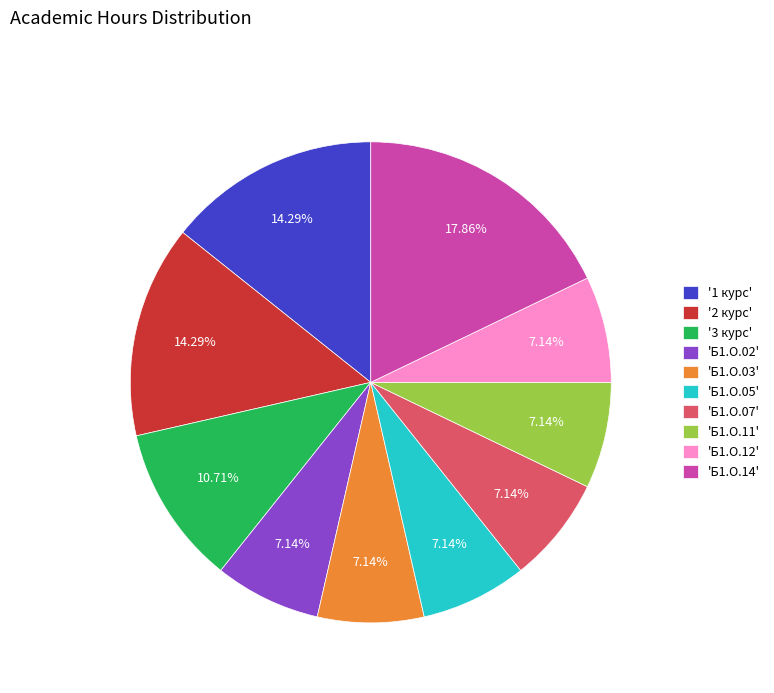

Is there any slice that represents more than half of the pie?

No